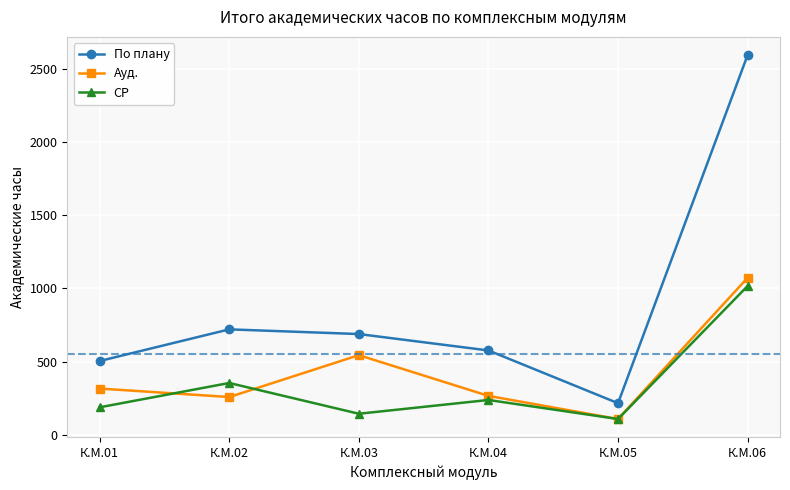

True or false: Ауд. has a value of 266 at К.М.04.

True